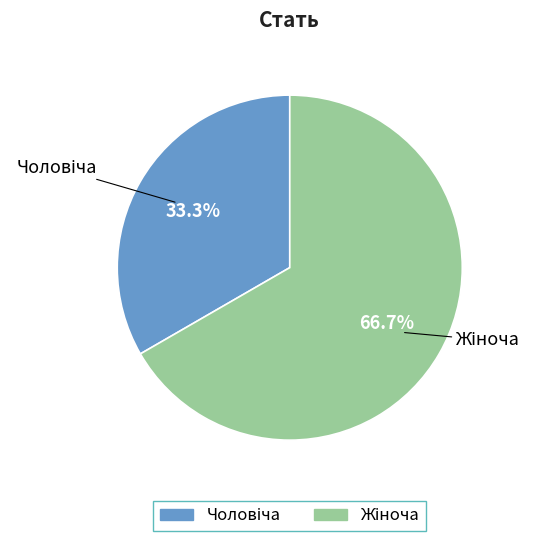

Does any single category account for the majority?

Yes